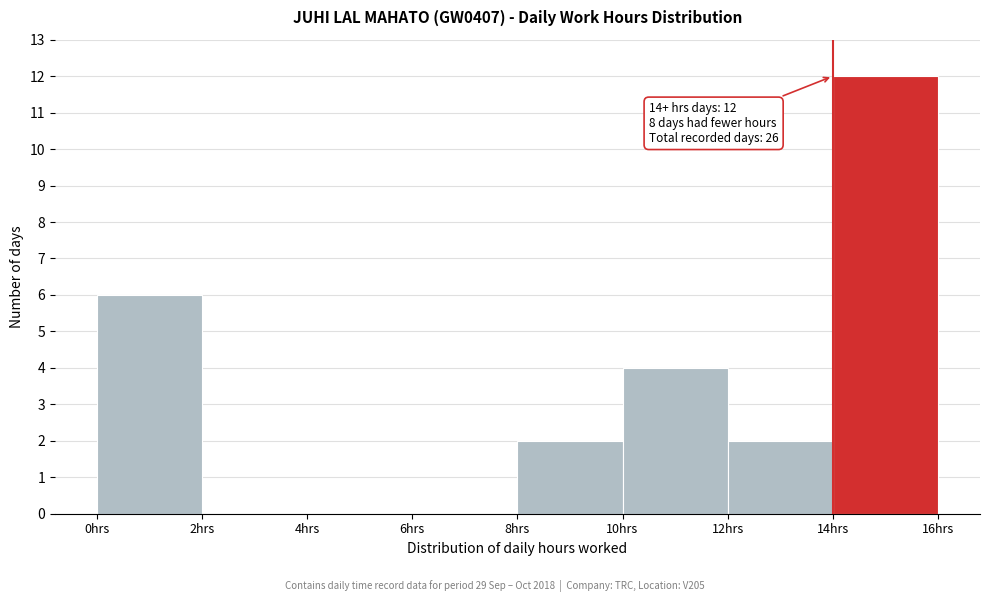

Which range on the x-axis has the tallest bar?

14 to 16